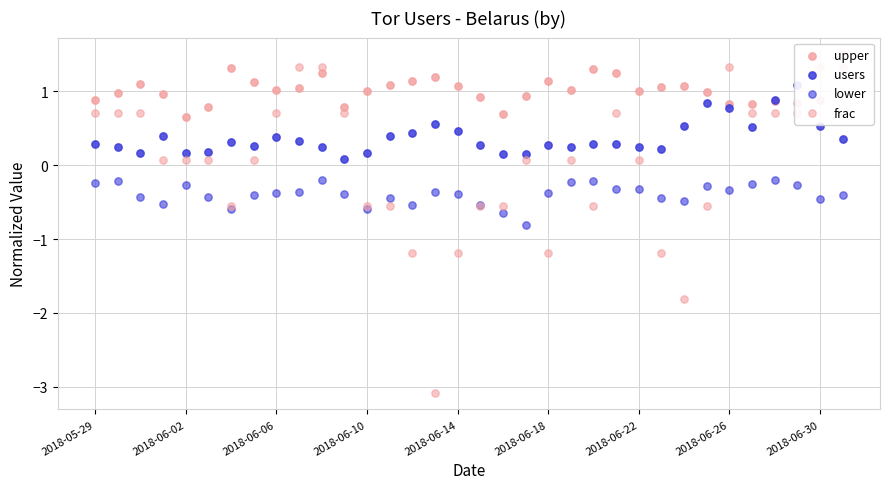

What is the total value across all series at 15?

-1.7